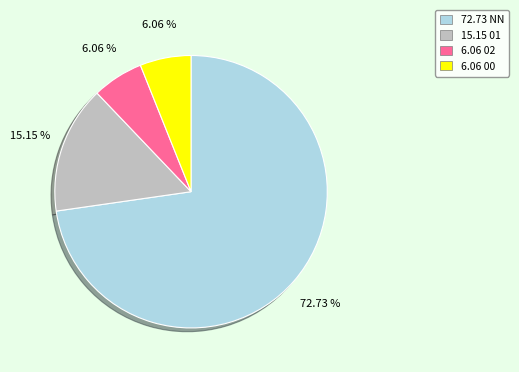

Is there a majority slice in this chart?

Yes